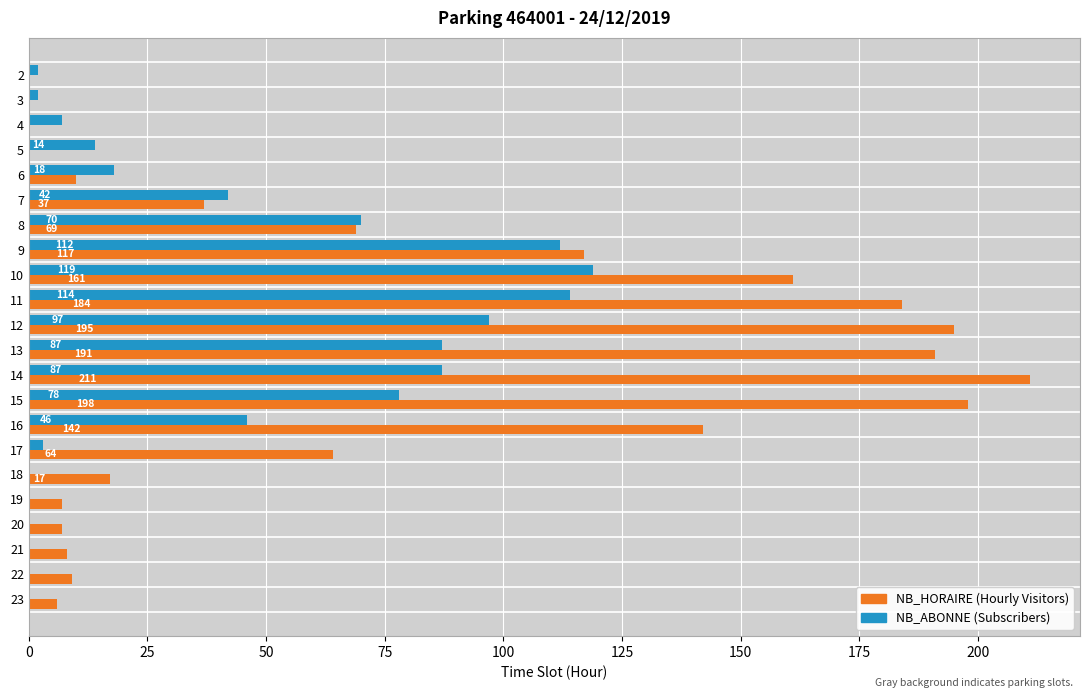

The NB_HORAIRE (Hourly Visitors) series shows 37 at 7. True or false?

True